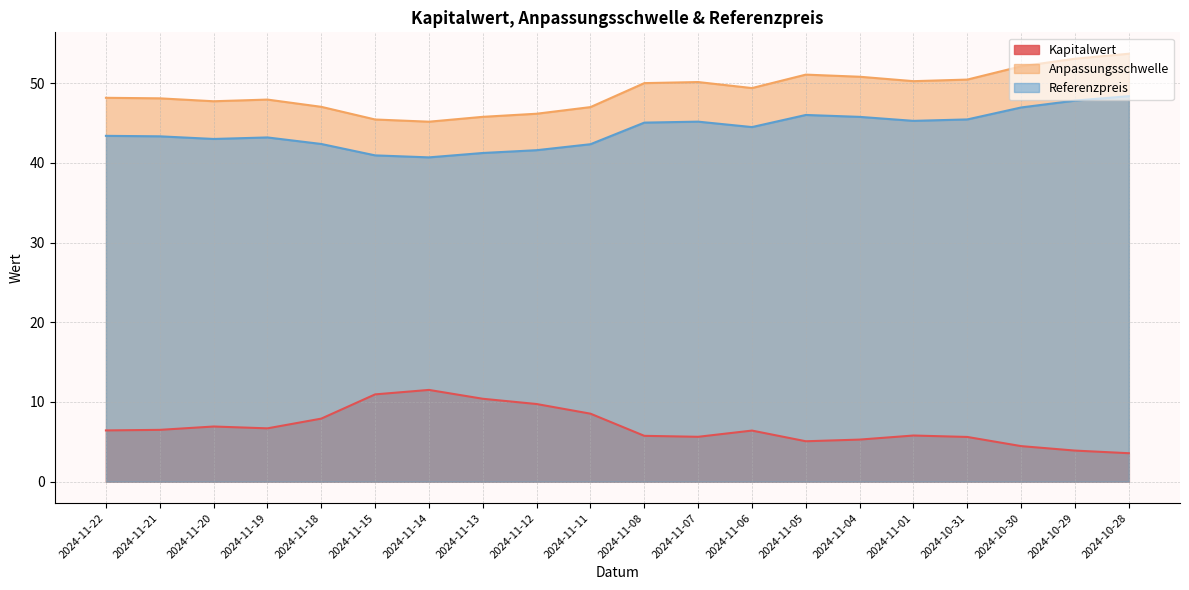

List the series in order of their peak value, lowest first.

Kapitalwert, Referenzpreis, Anpassungsschwelle